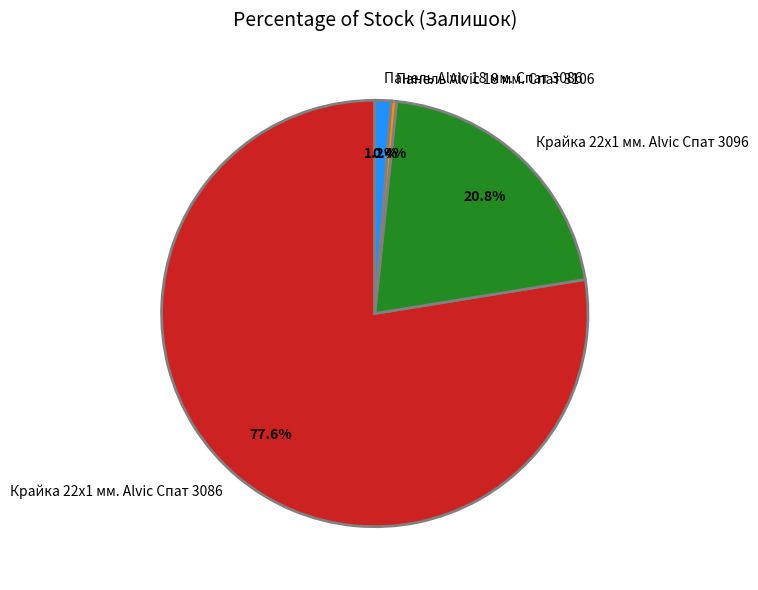

Which has a higher value, Крайка 22x1 мм. Alvic Спат 3096 or Панель Alvic 18 мм. Спат 3106?

Крайка 22x1 мм. Alvic Спат 3096